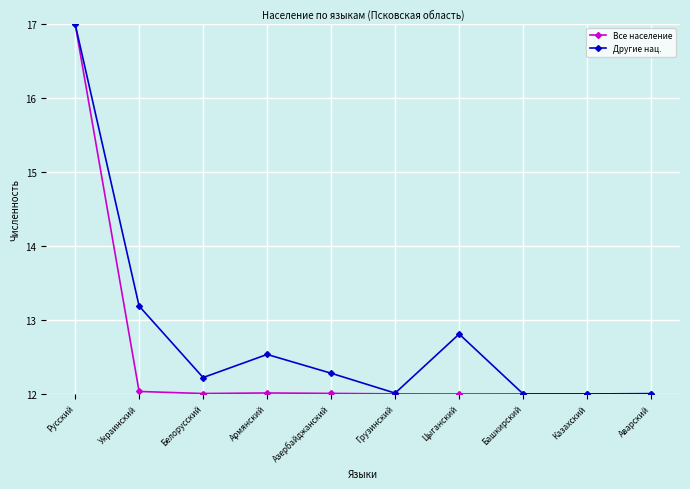

What position from the left is Казахский?

9